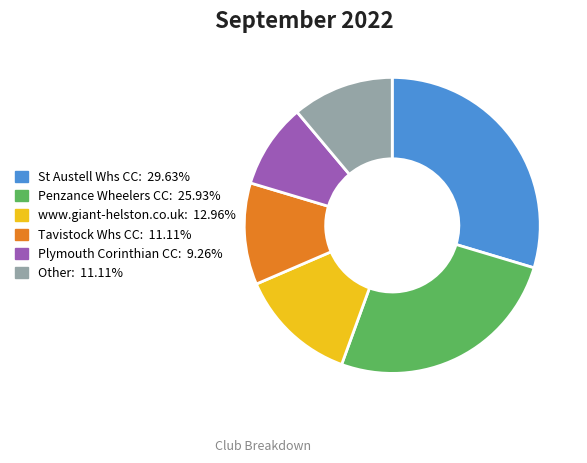

What is the largest slice in the pie chart?

St Austell Whs CC